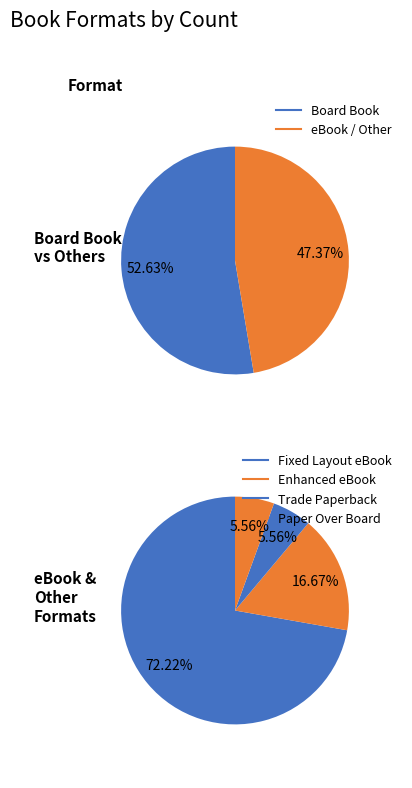

Does any single category account for the majority?

Yes